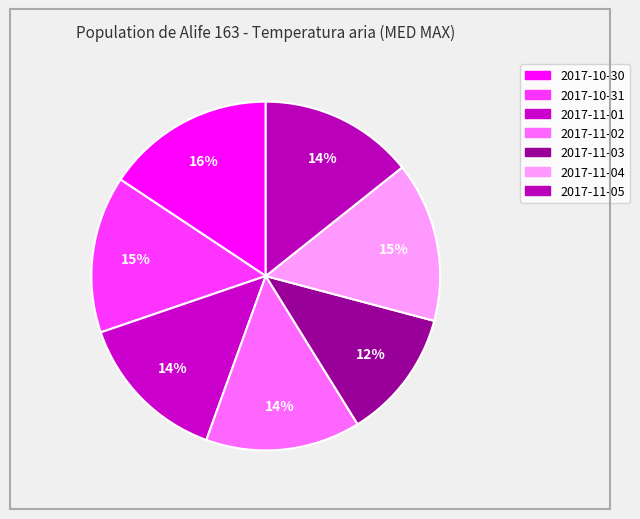

How many segments does this pie chart have?

7